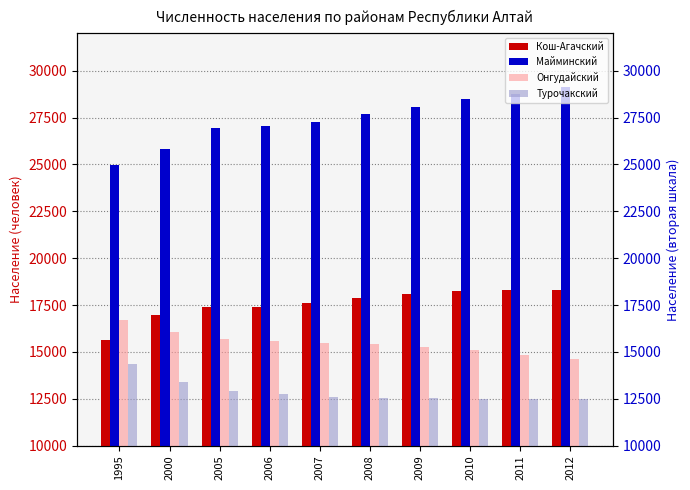

What is the smallest value displayed?

12483